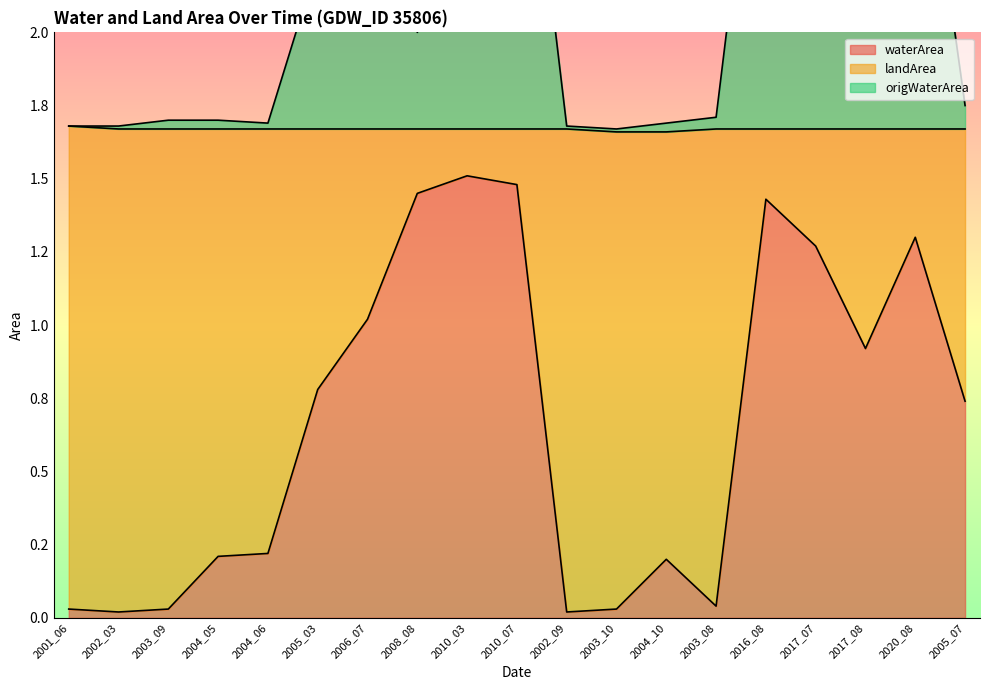

Reading right to left, transcribe all the data shown in this chart.

waterArea: 0.7	1.3	0.9	1.3	1.4	0.0	0.2	0.0	0.0	1.5	1.5	1.4	1.0	0.8	0.2	0.2	0.0	0.0	0.0
origWaterArea: 1.8	3.0	2.6	2.9	3.1	1.7	1.7	1.7	1.7	3.1	2.4	2.0	2.6	2.2	1.7	1.7	1.7	1.7	1.7